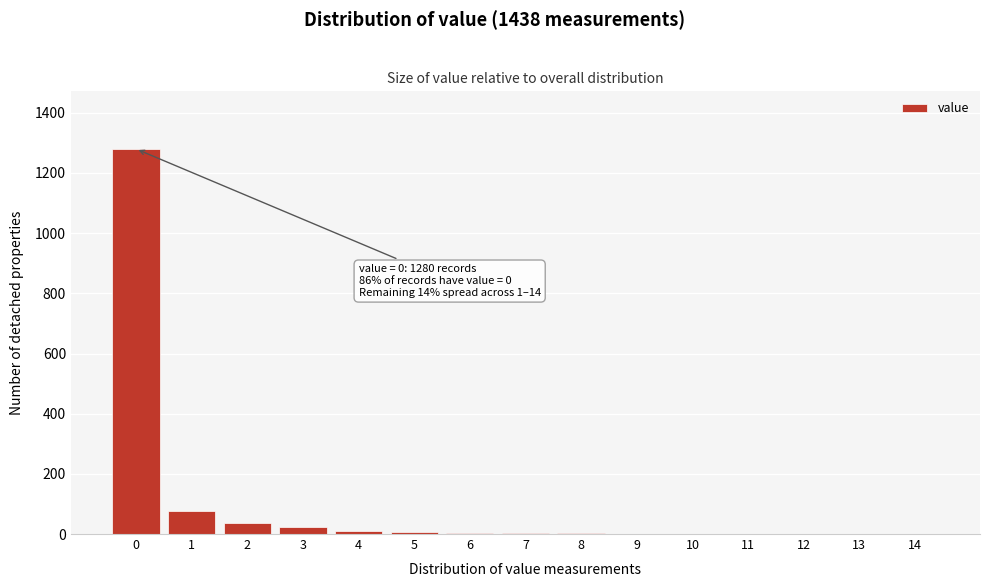

What is the sum of all values?

1438